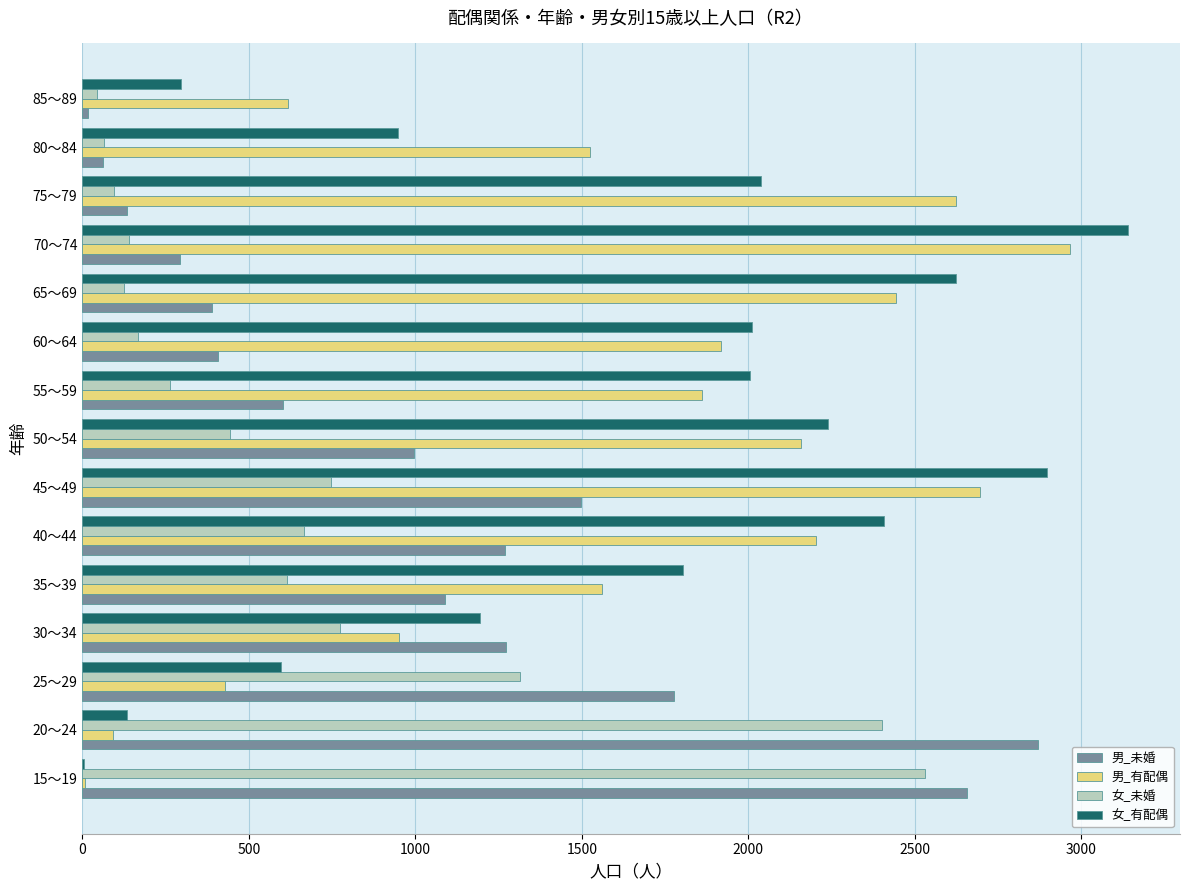

Which series has the largest range (max minus min)?

女_有配偶